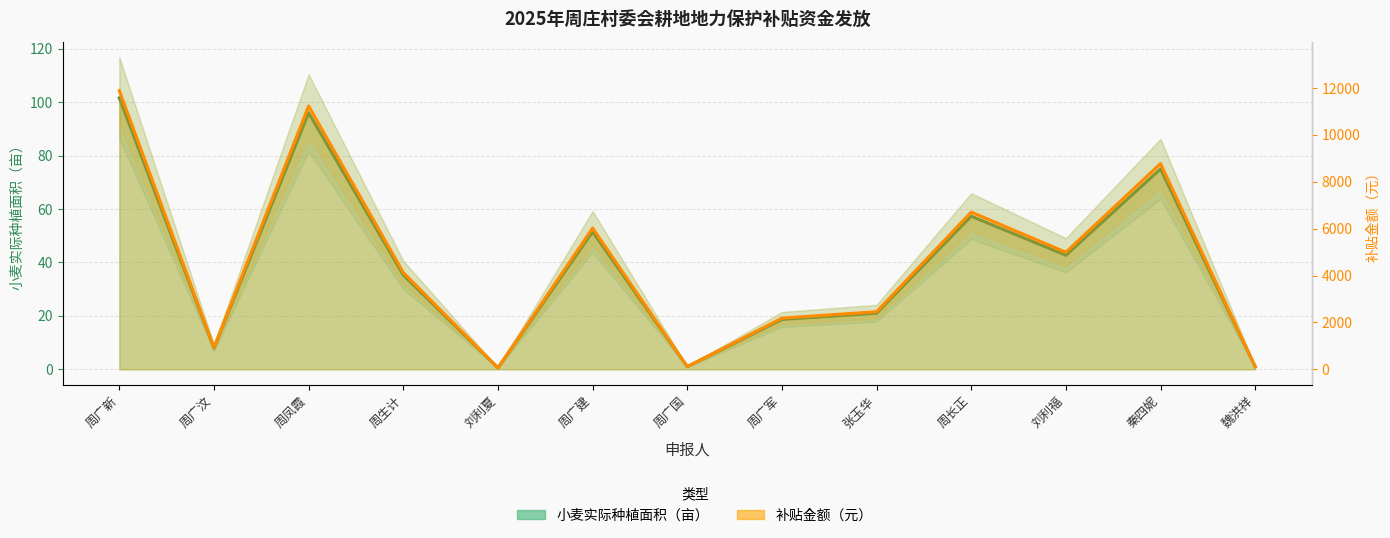

What is the approximate value of 小麦实际种植面积（亩） at 周广建?

51.5